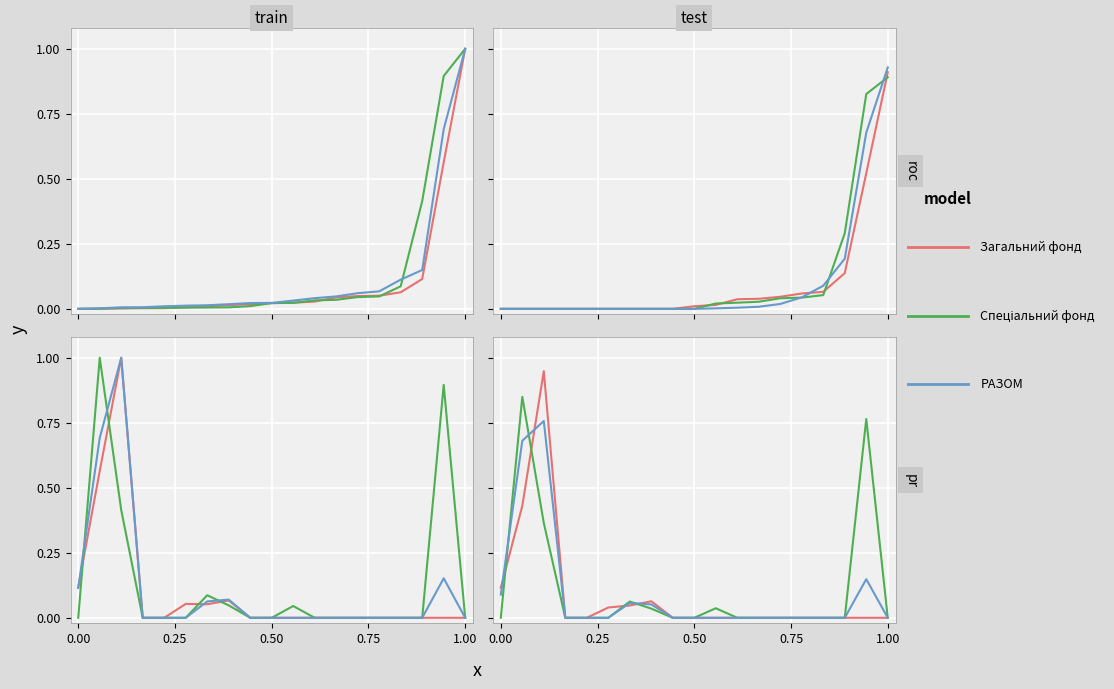

True or false: Спеціальний фонд (col_7) has a value of 0.0 at 1.00.

True